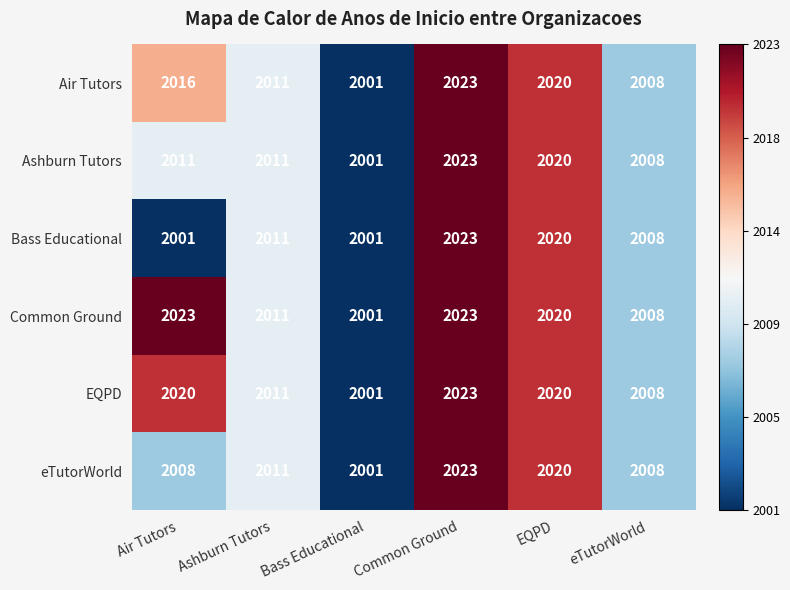

What is the total value across all series at Common Ground?

12138